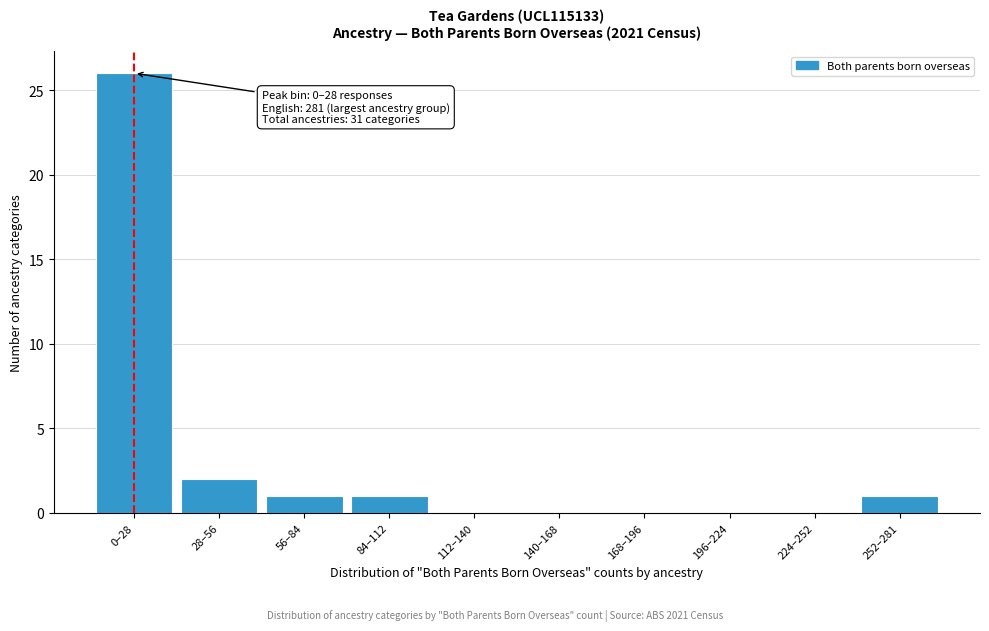

Reading right to left, transcribe all the data shown in this chart.

252–281=1	224–252=0	196–224=0	168–196=0	140–168=0	112–140=0	84–112=1	56–84=1	28–56=2	0–28=26